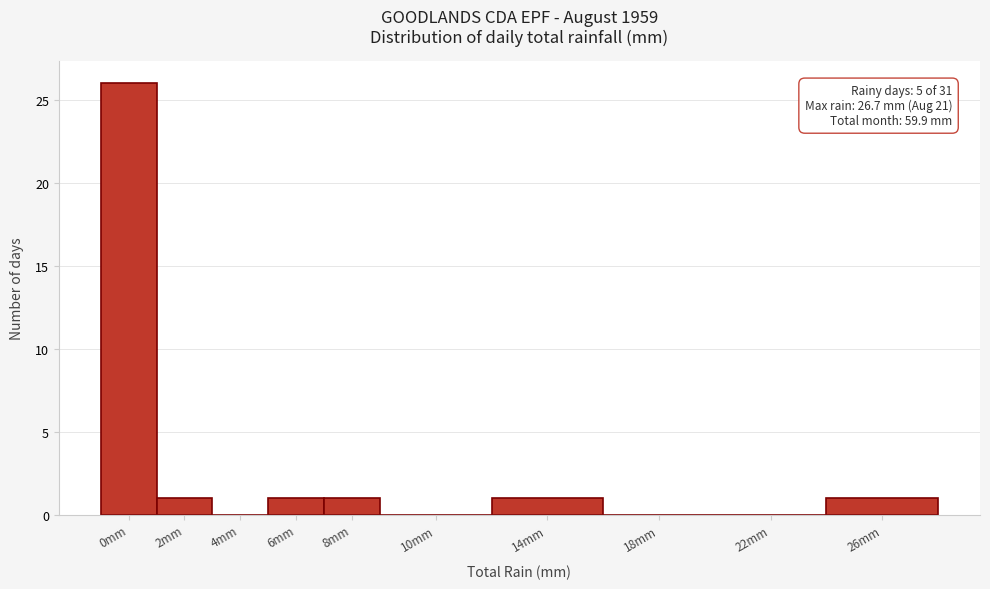

Reading right to left, what are all the values shown in this chart?

26mm=1	22mm=0	18mm=0	14mm=1	10mm=0	8mm=1	6mm=1	4mm=0	2mm=1	0mm=26